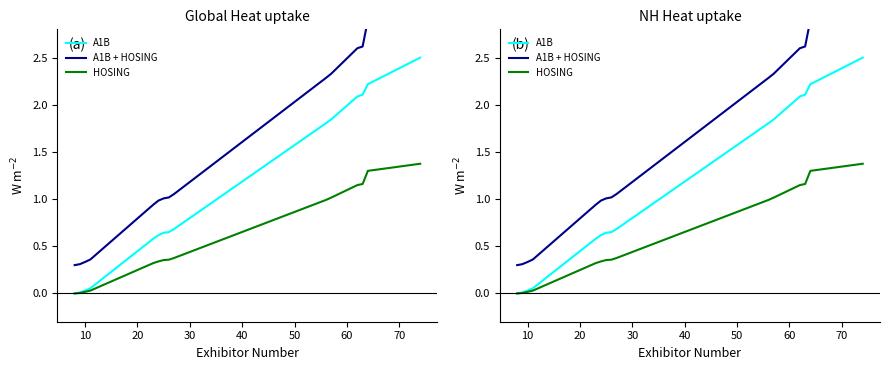

Which series has the largest total across all categories?

A1B + HOSING